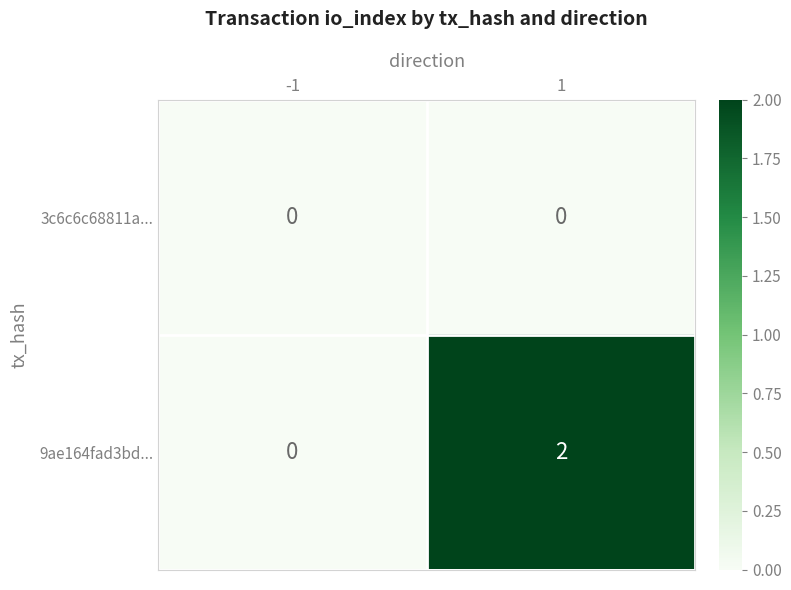

How many data points does each series have?

2